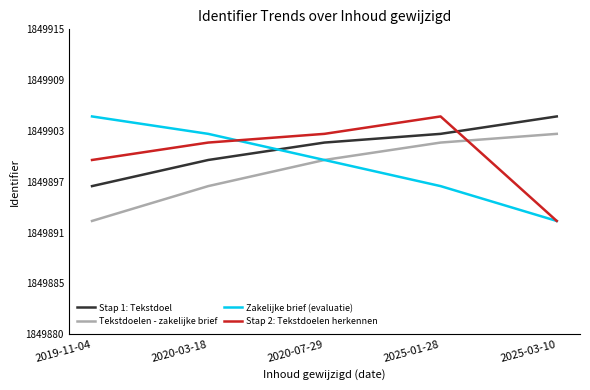

Is this an area chart (filled region under the line)?

No